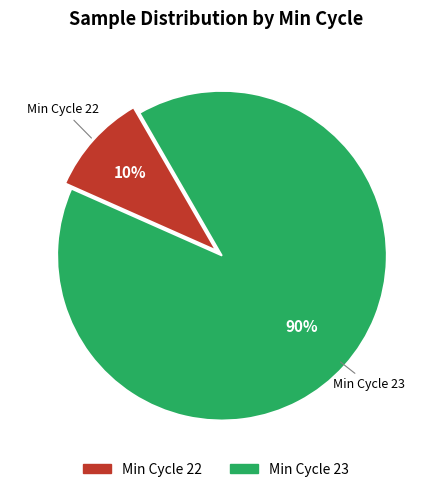

To the nearest percent, what percentage of the pie is Min Cycle 22?

10%